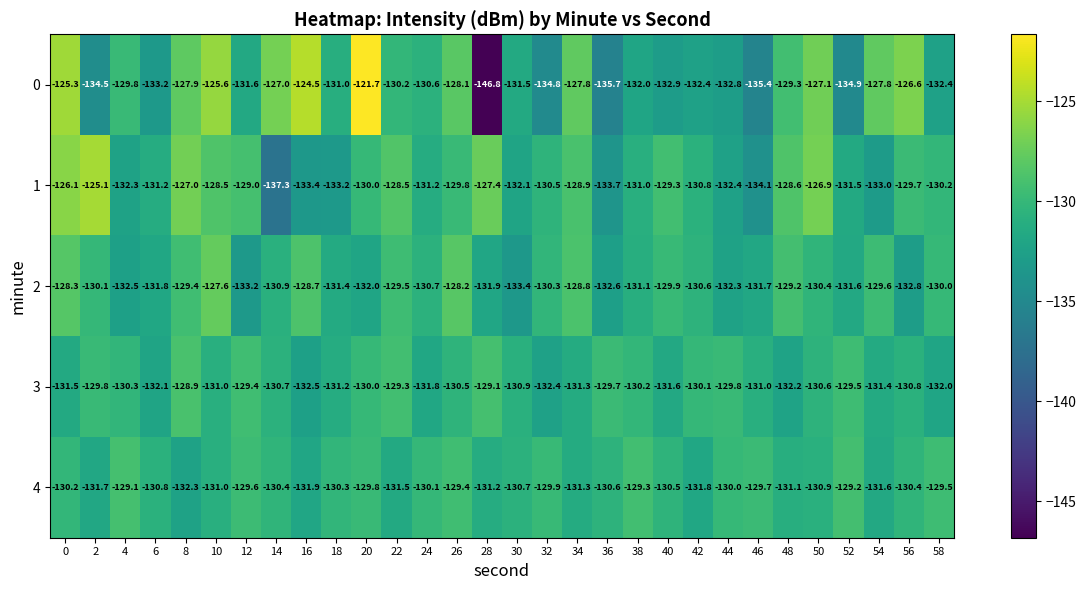

The 4 series shows -130.8 at 6. True or false?

True